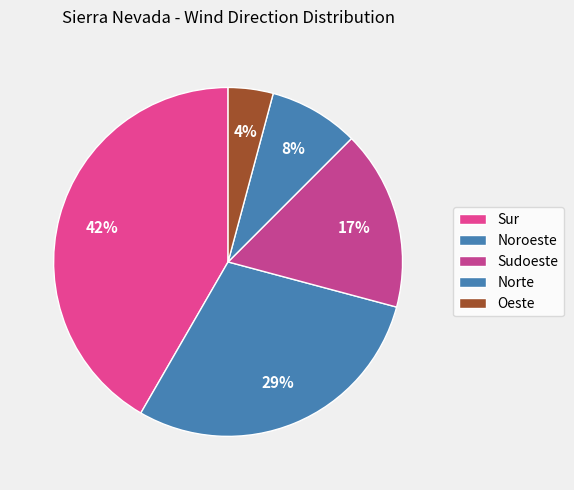

Is there any slice that represents more than half of the pie?

No